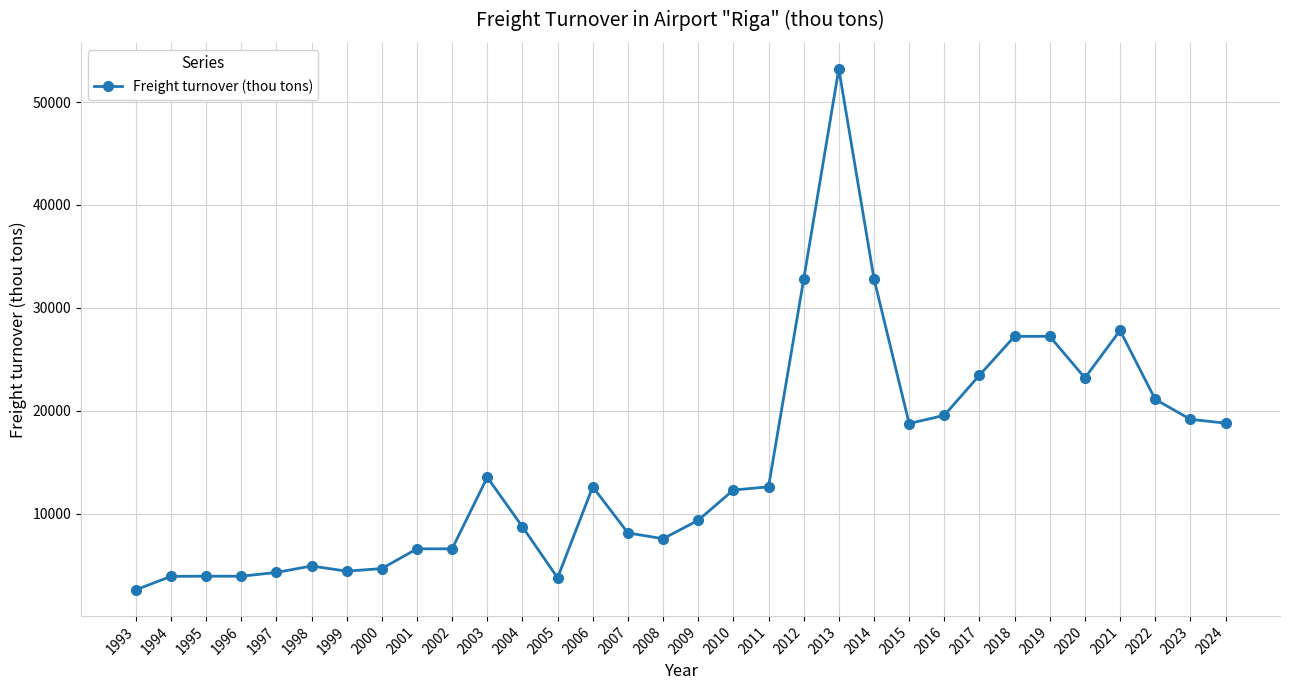

What is the ratio of the value at 1993 to the value at 2011?

0.2